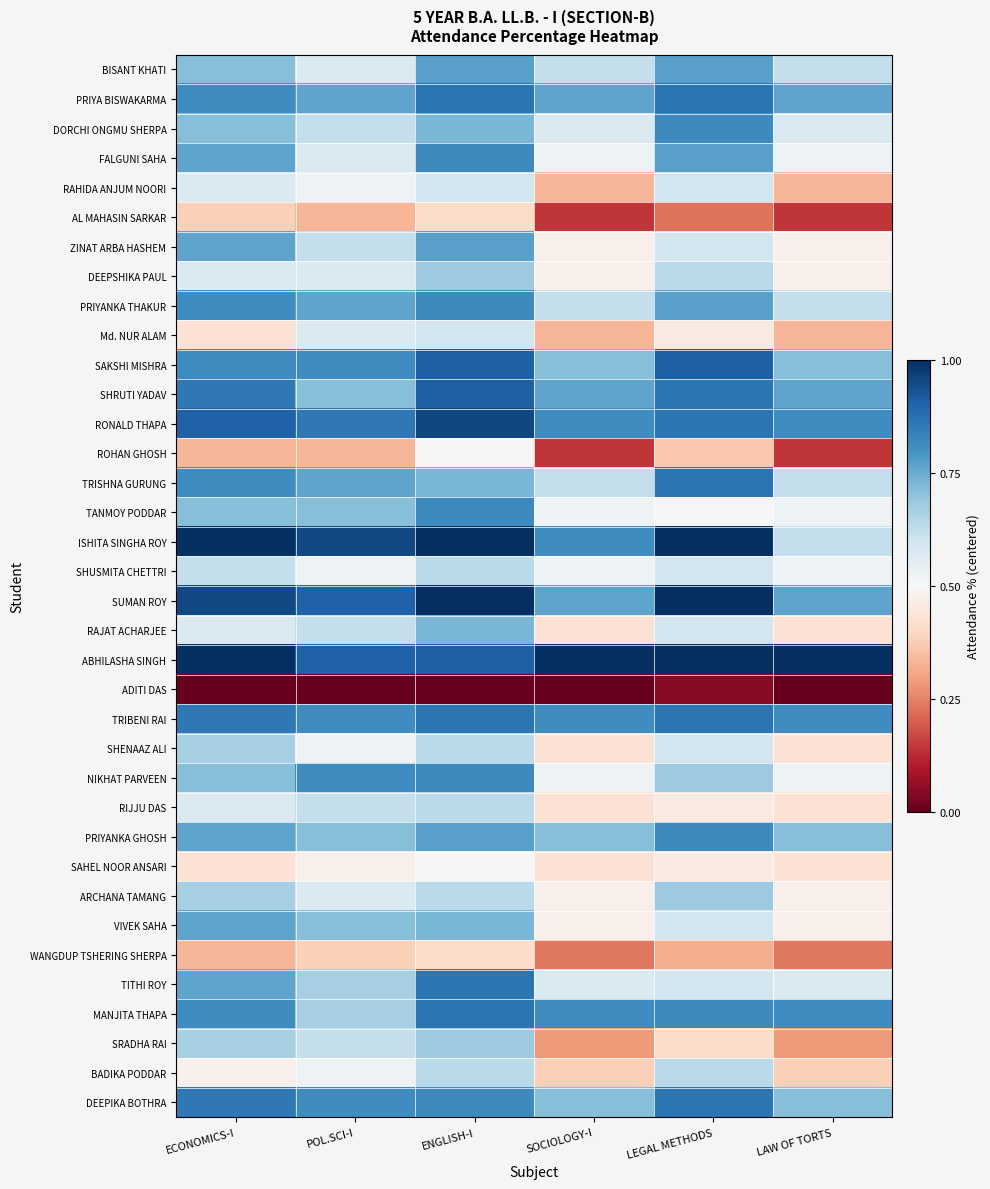

How many distinct data groups are displayed?

36